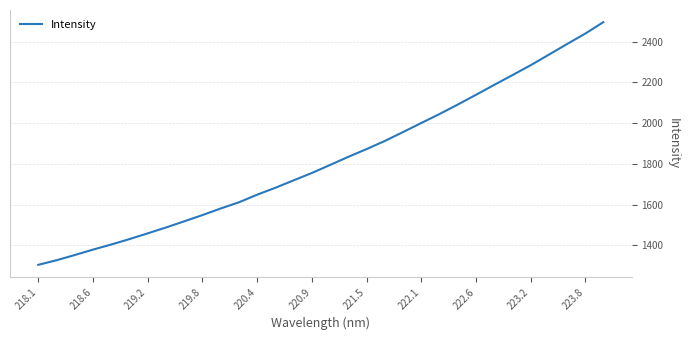

What is the smallest value displayed?

1304.3